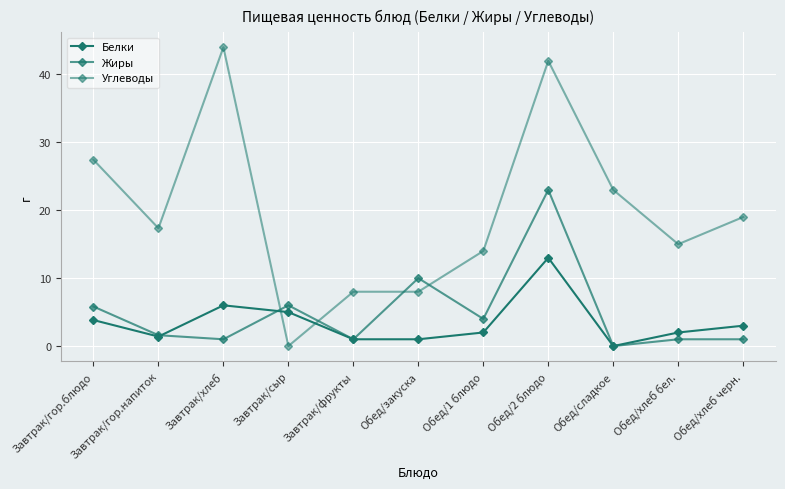

Which category has the highest value in the Жиры series?

Обед/2 блюдо